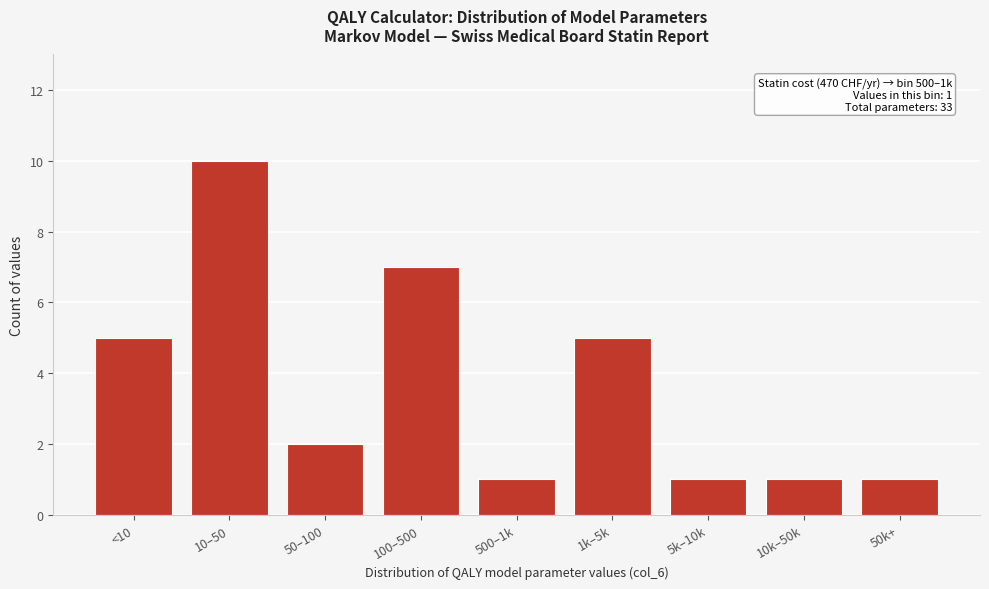

Reading left to right, extract all data points from this chart.

5	10	2	7	1	5	1	1	1